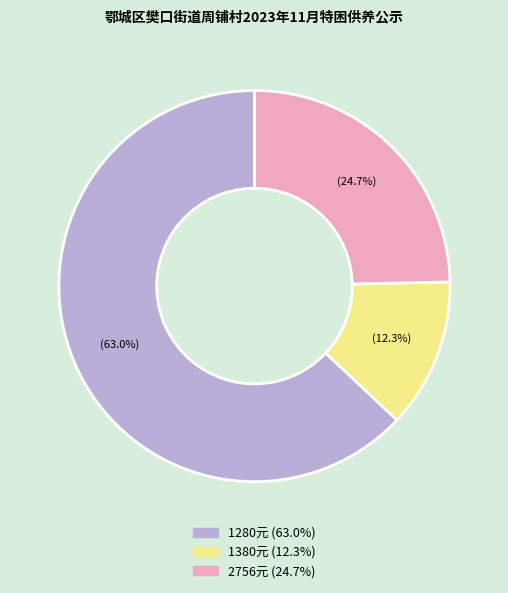

Is there a majority slice in this chart?

Yes